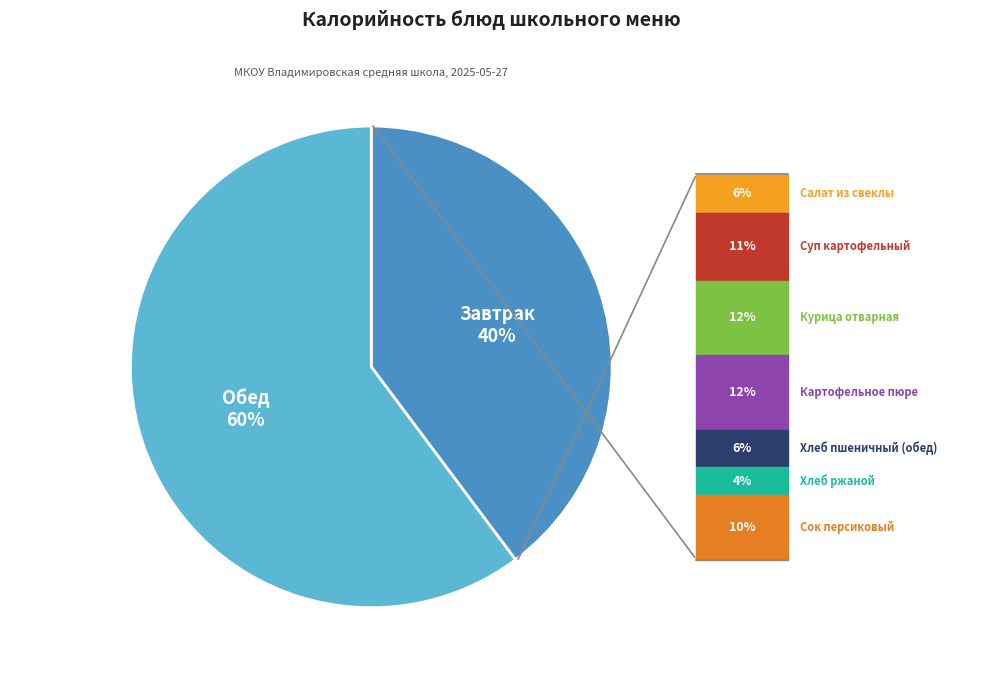

Is there a majority slice in this chart?

Yes